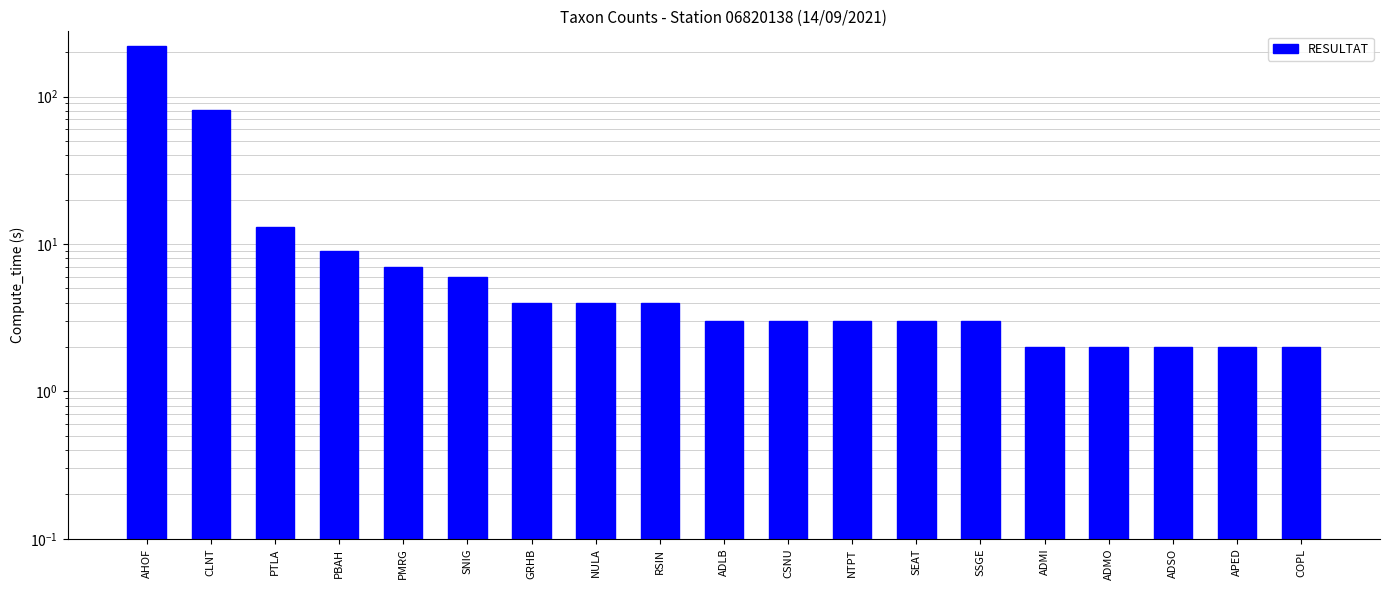

Rank the categories by value from lowest to highest.

ADMI, ADMO, ADSO, APED, COPL, ADLB, CSNU, NTPT, SEAT, SSGE, GRHB, NULA, RSIN, SNIG, PMRG, PBAH, PTLA, CLNT, AHOF